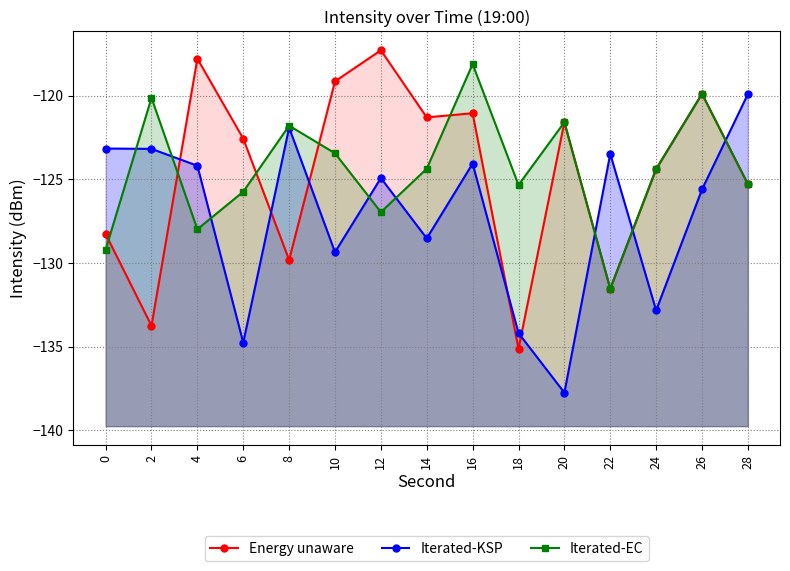

True or false: Iterated-EC has more than 0 interior local peaks.

True